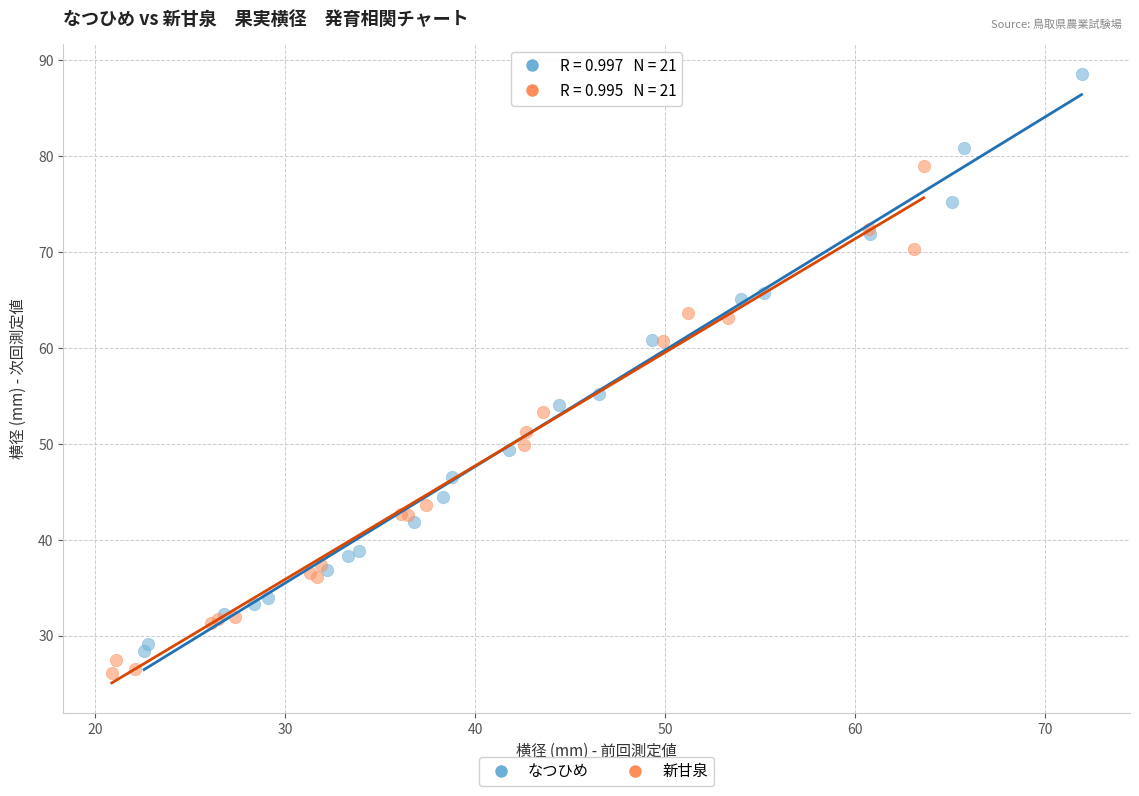

Which series reaches the minimum Y coordinate?

新甘泉